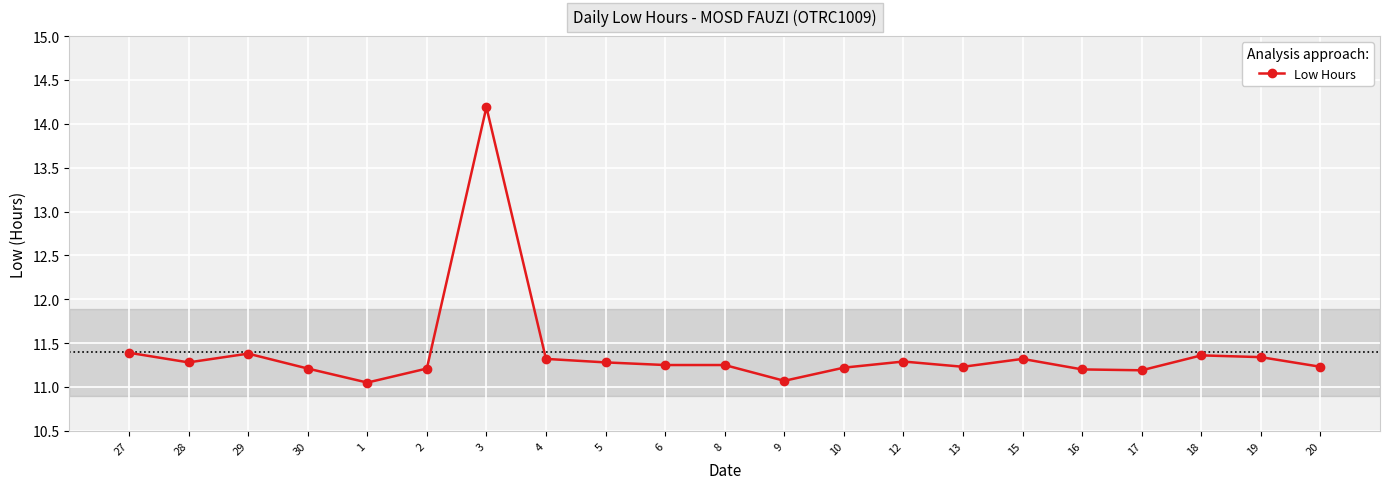

How many distinct data groups are displayed?

1